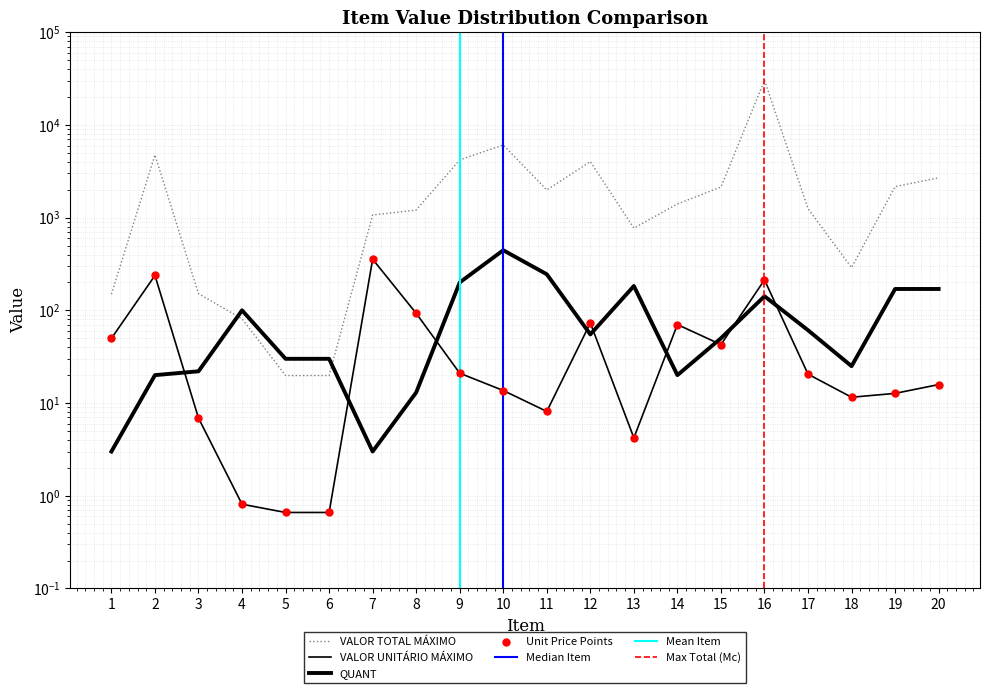

Which series has the largest total across all categories?

VALOR TOTAL MÁXIMO